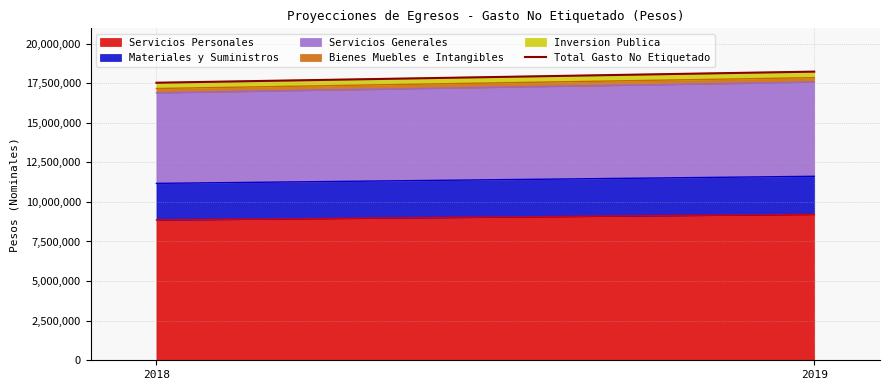

Is it true that the value at 2019 is 31277820.8?

False